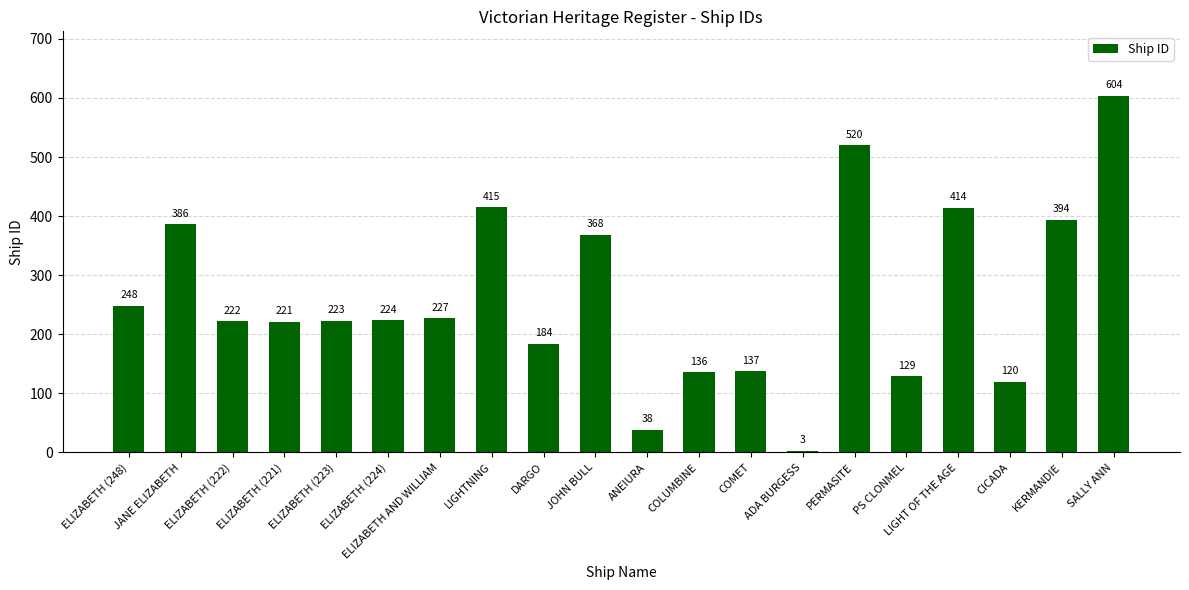

Which has a higher value, ANEIURA or JANE ELIZABETH?

JANE ELIZABETH